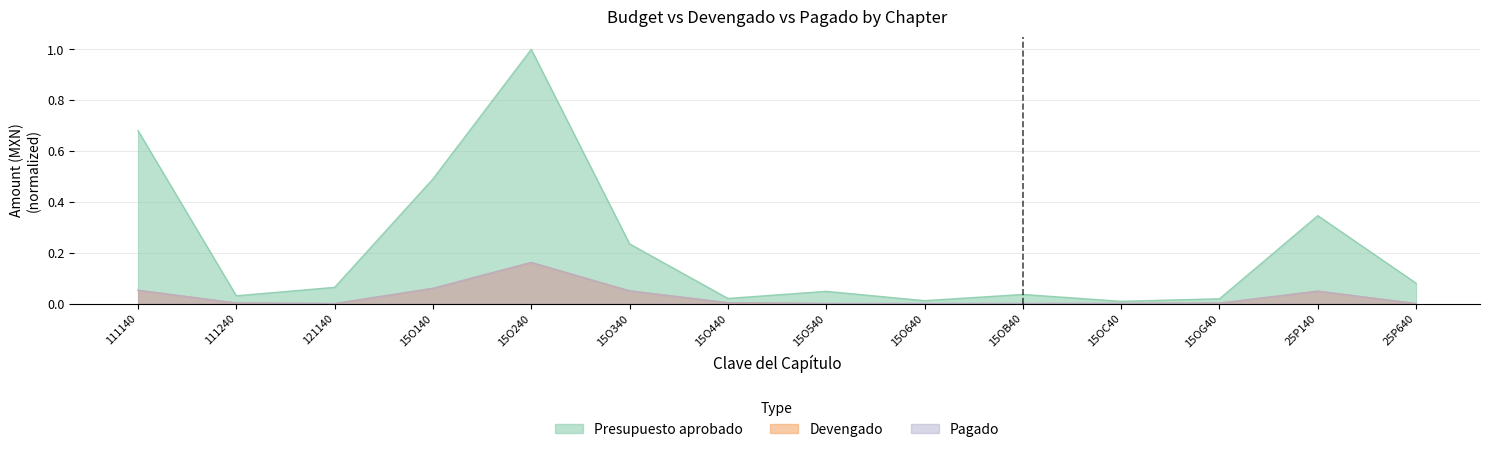

At which category does Presupuesto aprobado reach its first local peak?

15O240